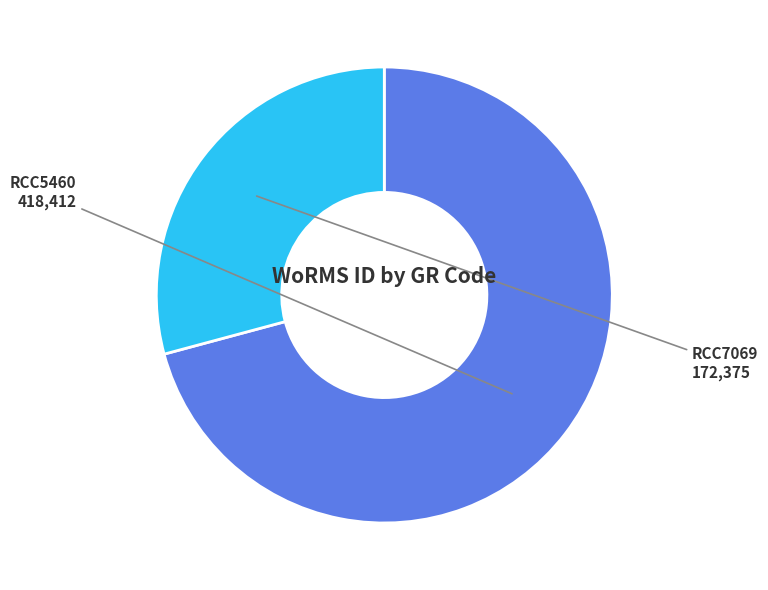

The RCC7069 slice represents 29% of the pie. True or false?

True